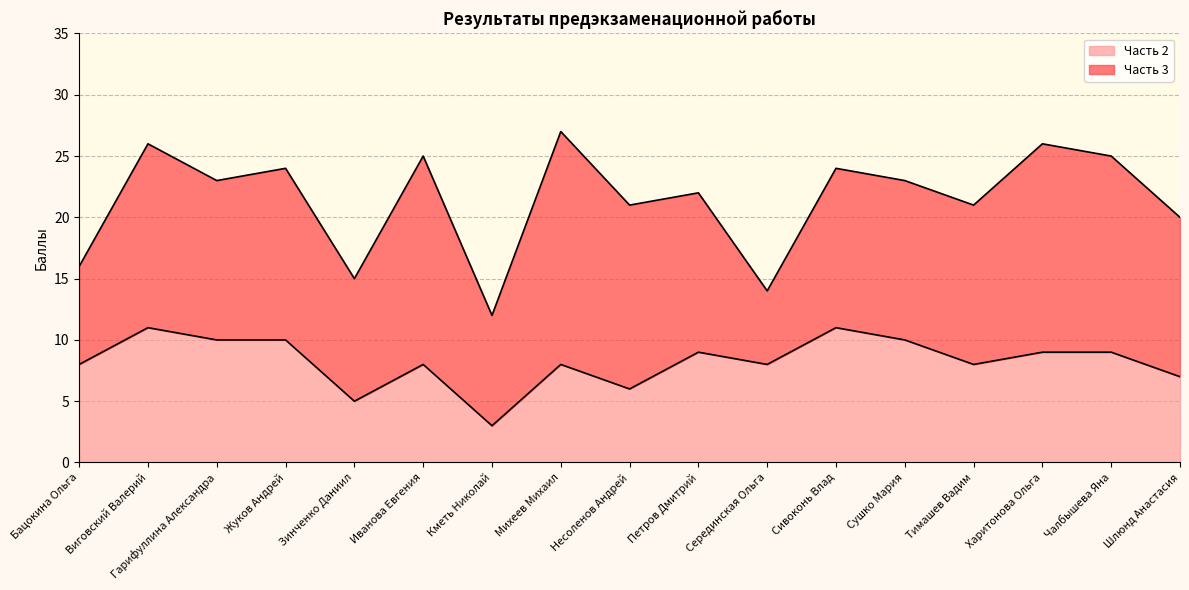

What position from the left is Жуков Андрей?

4